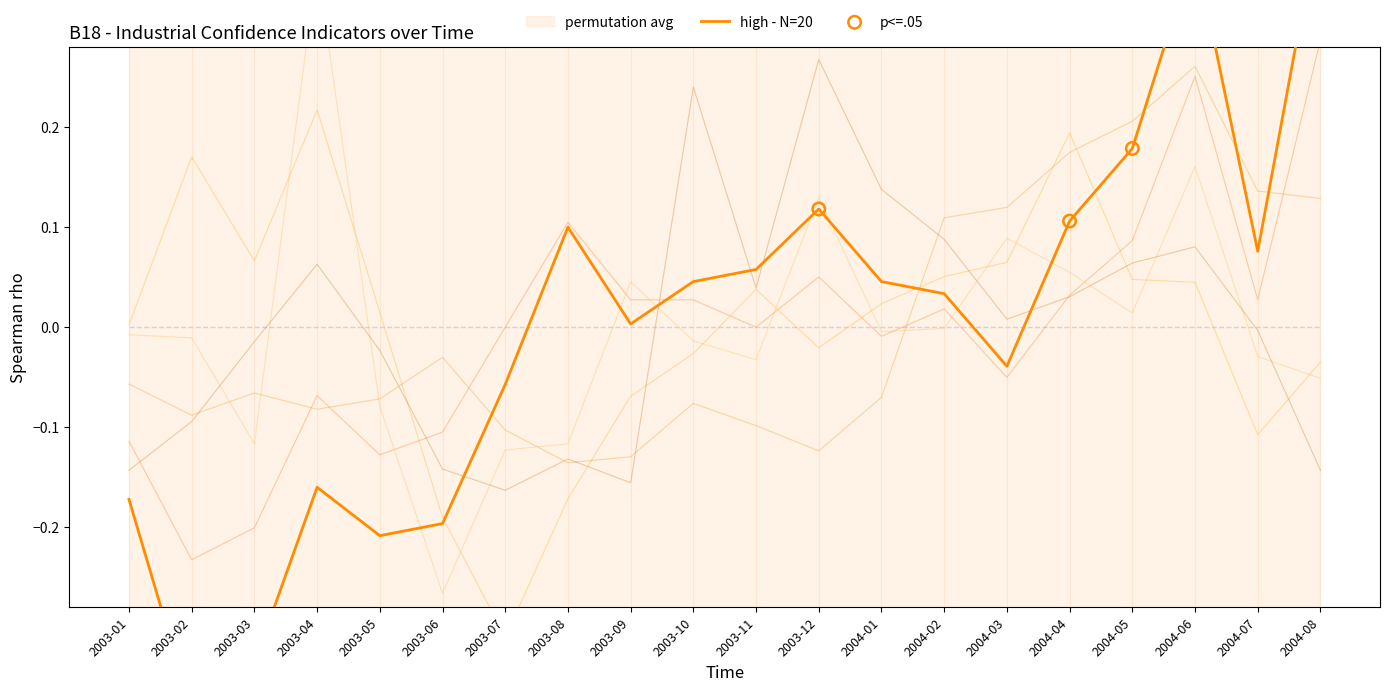

What is the total value across all series at 2003-01?

-0.5